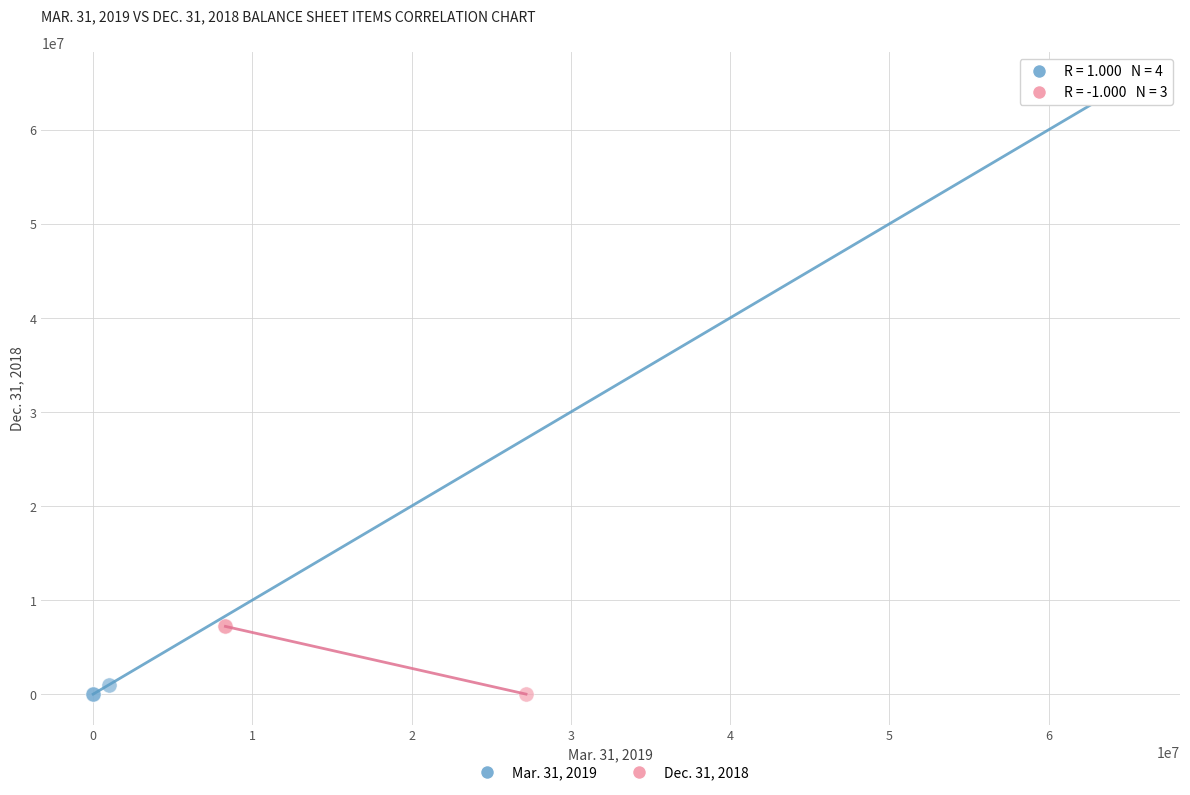

Which series has the widest spread of Y values?

Mar. 31, 2019